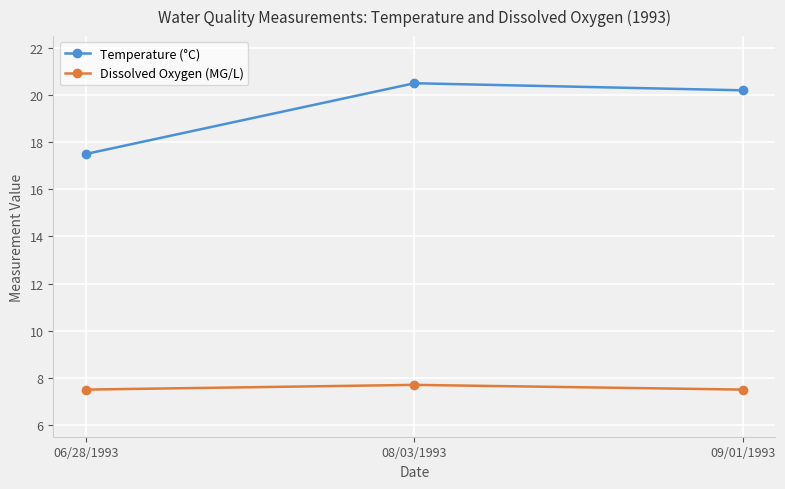

The value of Temperature (°C) at 06/28/1993 is 7.1. True or false?

False